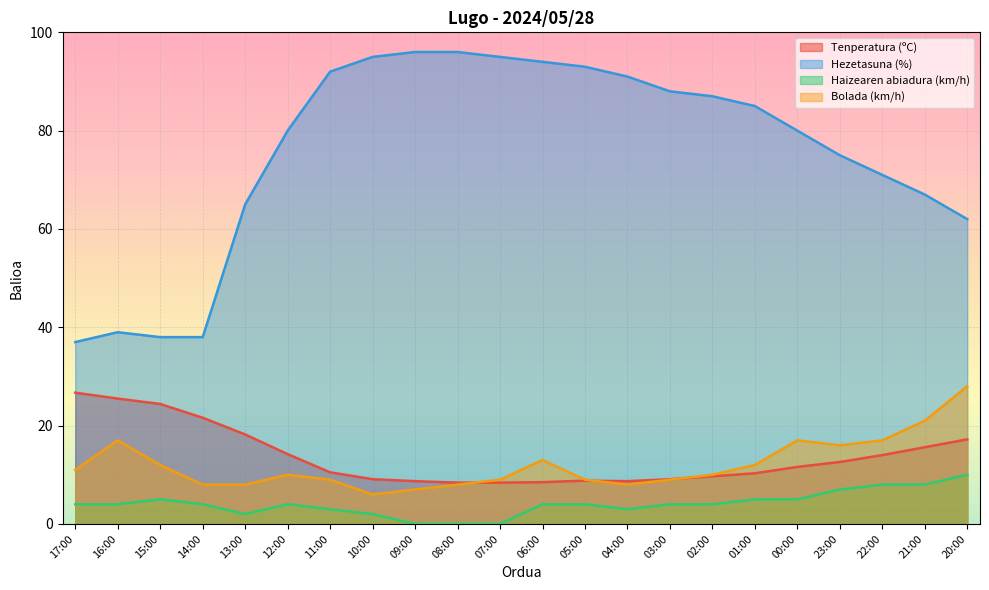

True or false: Hezetasuna (%) and Haizearen abiadura (km/h) intersect in this chart.

False